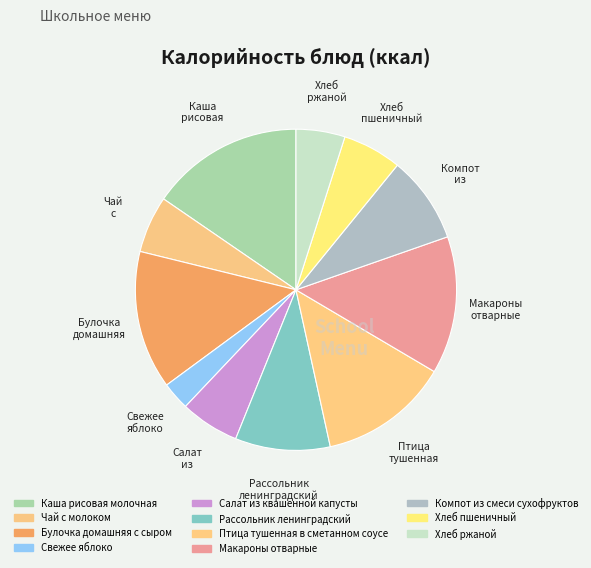

Does Чай с молоком represent more than half of the total?

No